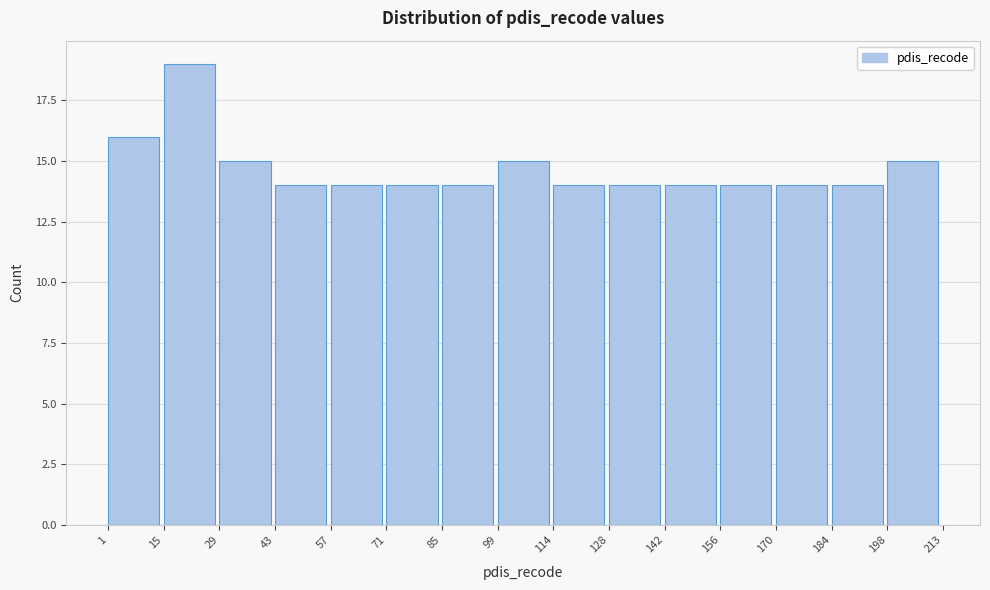

What is the height of the bar covering 57 to 71 on the x-axis? The values are not printed on the chart, so give them approximately, as read against the axis.

14